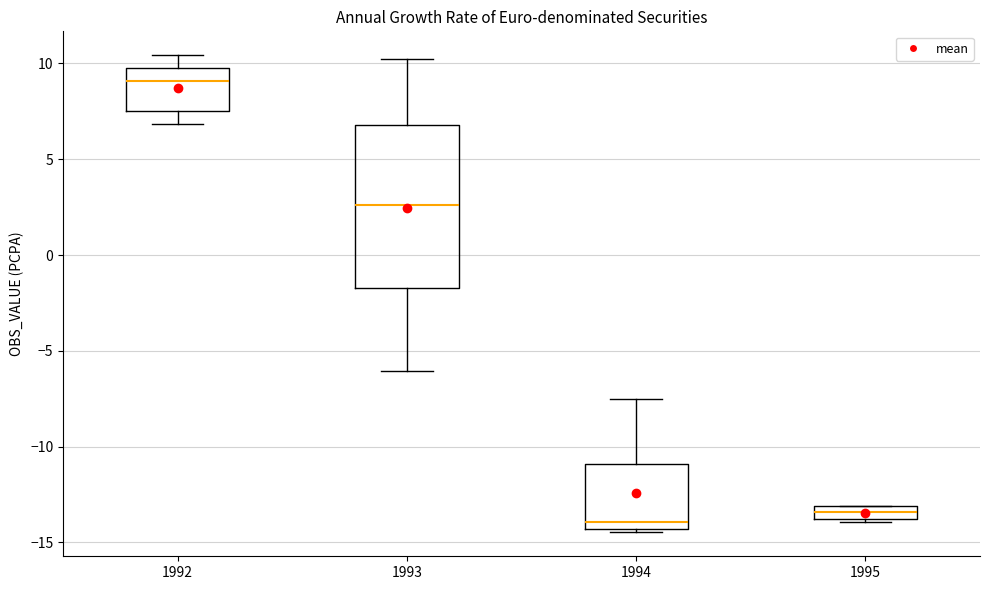

Which box has the highest median line?

1992